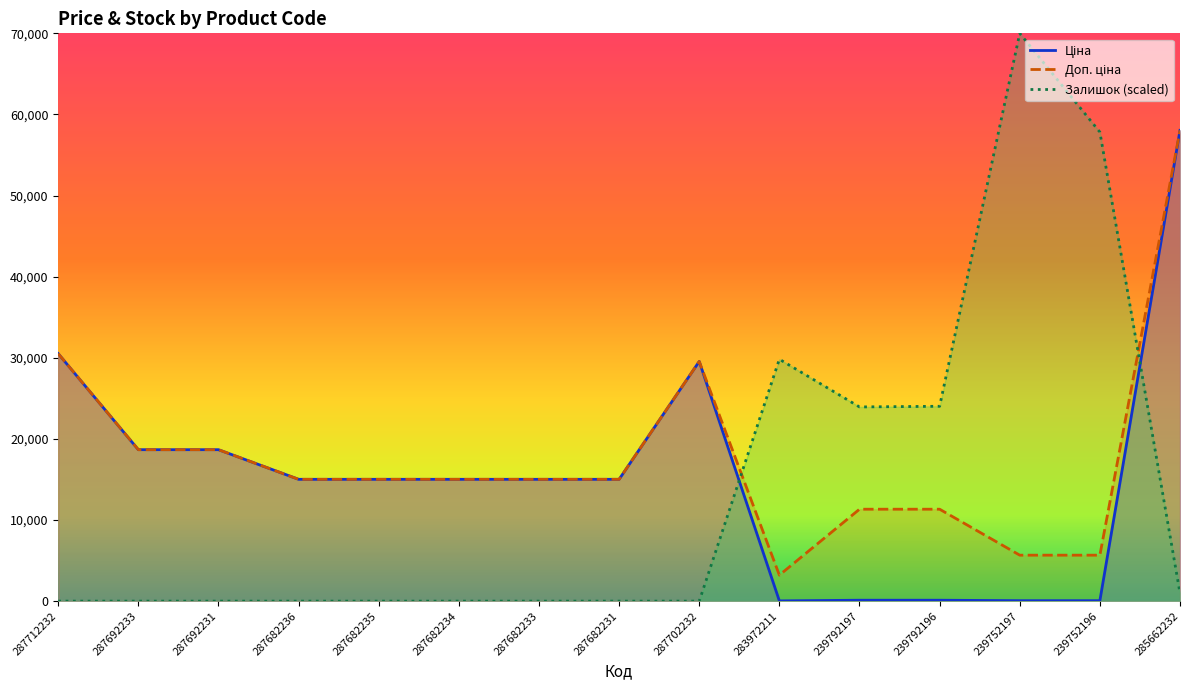

What are all the series names shown in the legend?

Ціна, Доп. ціна, Залишок